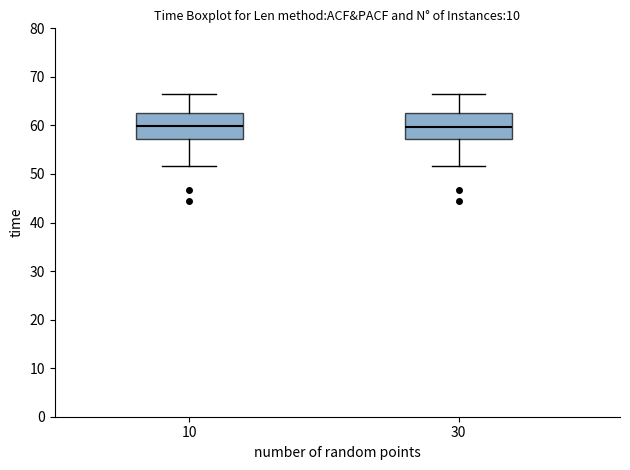

Reading left to right, read every box against the y-axis: the position of its median line, the range the box covers, and the ends of its whiskers. The values are not printed on the chart, so give them approximately, as read against the axis.

10: median 60, box 57 to 63, whiskers 52 to 67
30: median 60, box 57 to 63, whiskers 52 to 67